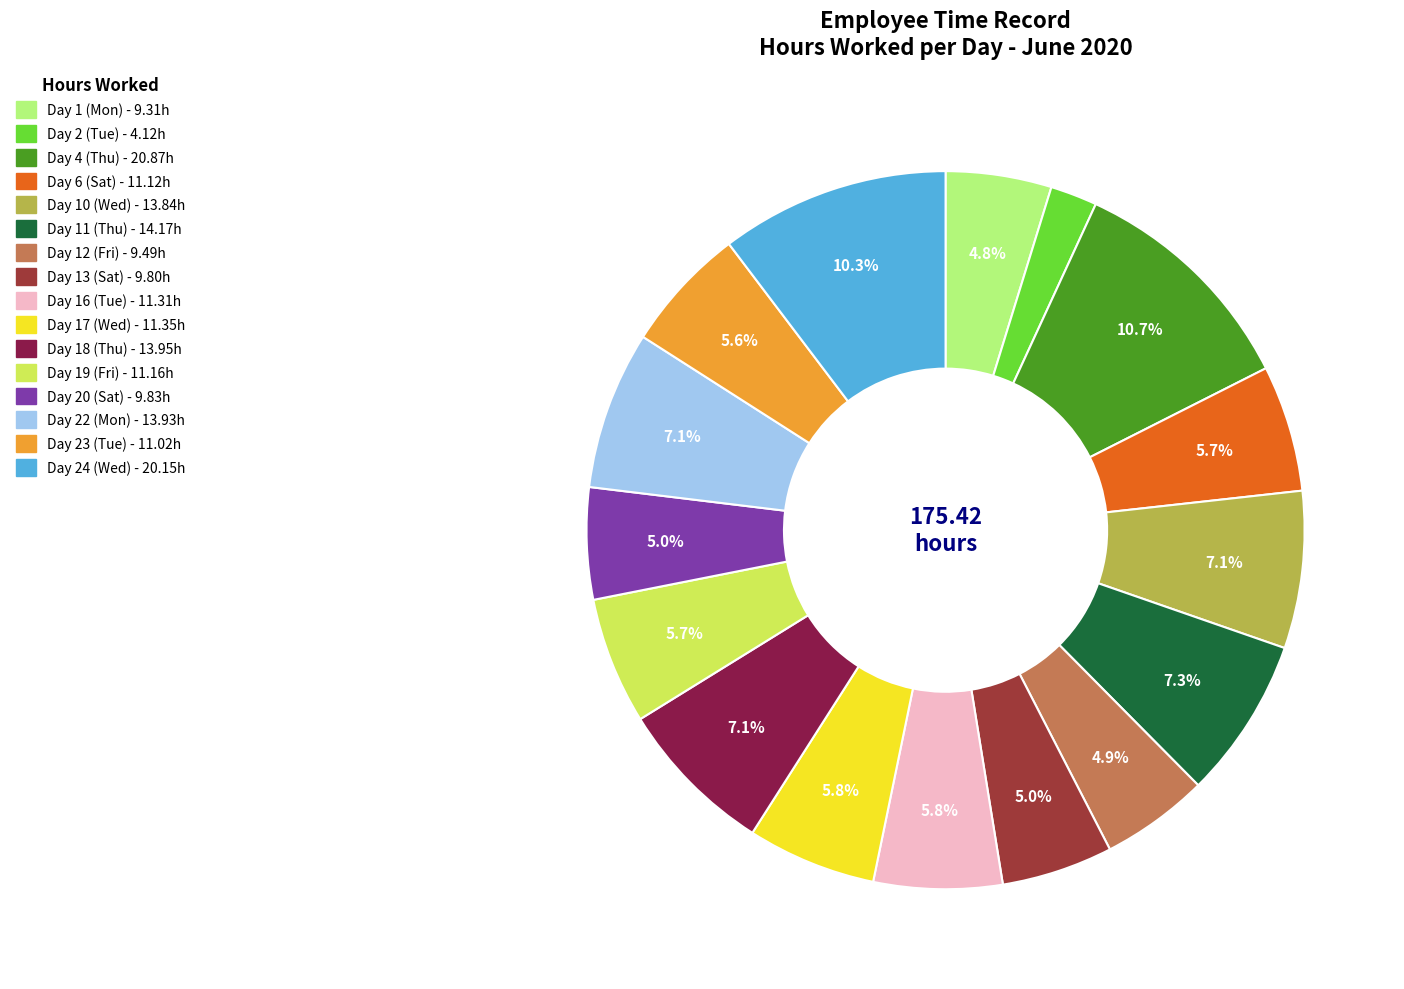

Count the number of slices in the pie.

16